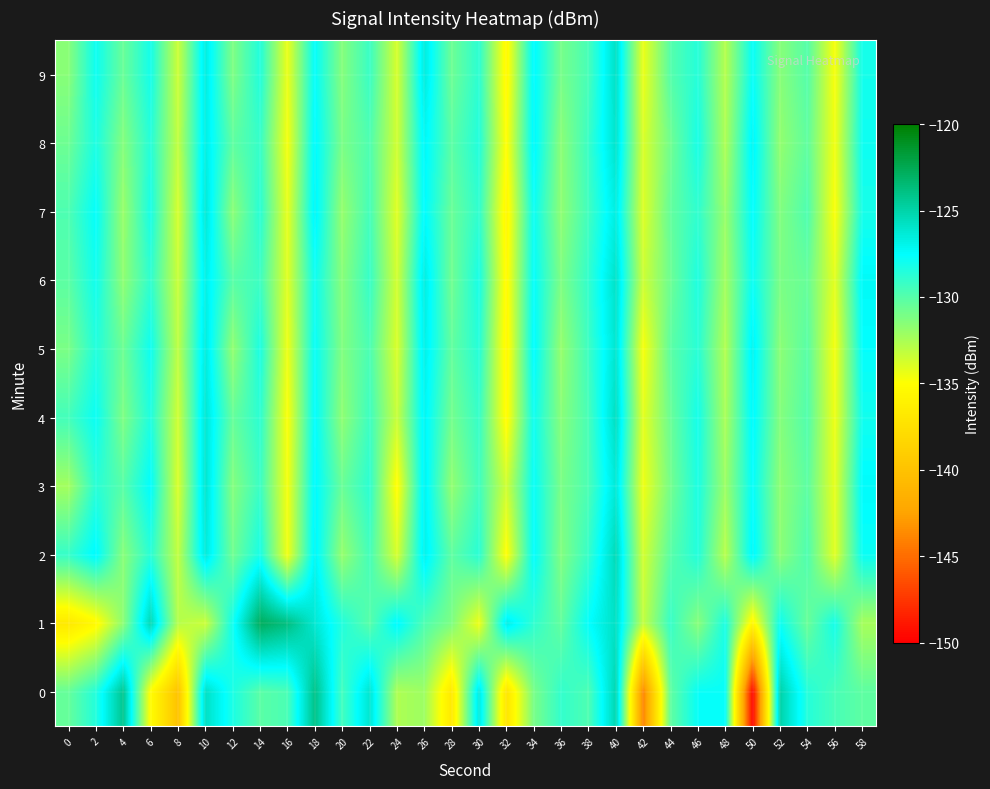

Reading left to right, transcribe all the data shown in this chart.

0: 0=-130.5	2=-128.5	4=-124.2	6=-135.2	8=-140.0	10=-125.8	12=-128.3	14=-130.1	16=-129.7	18=-124.0	20=-129.5	22=-126.1	24=-132.6	26=-132.1	28=-136.8	30=-126.4	32=-137.1	34=-131.1	36=-129.0	38=-129.8	40=-125.2	42=-144.0	44=-130.3	46=-127.7	48=-127.7	50=-149.7	52=-125.0	54=-128.6	56=-129.6	58=-130.3
1: 0=-136.8	2=-135.4	4=-131.6	6=-125.3	8=-132.8	10=-133.5	12=-128.0	14=-122.8	16=-123.8	18=-126.2	20=-128.5	22=-130.1	24=-127.3	26=-129.8	28=-131.2	30=-134.5	32=-126.7	34=-128.9	36=-130.4	38=-127.6	40=-125.8	42=-133.2	44=-129.1	46=-131.5	48=-128.3	50=-135.7	52=-127.9	54=-130.6	56=-128.1	58=-132.4
2: 0=-129.1	2=-127.3	4=-131.5	6=-128.7	8=-133.2	10=-126.4	12=-130.8	14=-128.2	16=-134.6	18=-127.1	20=-131.9	22=-129.5	24=-133.8	26=-126.9	28=-130.3	30=-128.7	32=-135.1	34=-127.5	36=-131.3	38=-129.1	40=-125.4	42=-133.7	44=-130.1	46=-128.5	48=-132.9	50=-127.2	52=-131.6	54=-129.8	56=-134.1	58=-127.8
3: 0=-132.3	2=-128.7	4=-130.1	6=-127.5	8=-133.9	10=-126.1	12=-131.4	14=-129.2	16=-134.7	18=-127.3	20=-130.6	22=-128.8	24=-135.2	26=-127.0	28=-131.8	30=-129.4	32=-133.6	34=-127.7	36=-131.1	38=-129.7	40=-126.3	42=-134.5	44=-130.9	46=-128.3	48=-132.1	50=-127.6	52=-131.7	54=-130.2	56=-134.3	58=-127.4
4: 0=-129.5	2=-127.8	4=-131.2	6=-128.4	8=-133.6	10=-126.2	12=-130.5	14=-128.8	16=-134.9	18=-127.5	20=-131.7	22=-129.3	24=-133.4	26=-127.1	28=-130.9	30=-129.1	32=-135.3	34=-127.9	36=-131.5	38=-129.6	40=-125.7	42=-134.2	44=-130.6	46=-128.1	48=-132.5	50=-127.3	52=-131.4	54=-129.9	56=-134.5	58=-128.0
5: 0=-131.1	2=-128.5	4=-130.7	6=-127.9	8=-133.1	10=-126.5	12=-131.8	14=-128.3	16=-134.5	18=-127.7	20=-131.3	22=-129.7	24=-133.9	26=-126.8	28=-130.4	30=-128.6	32=-135.6	34=-127.4	36=-131.9	38=-129.3	40=-126.1	42=-134.8	44=-130.2	46=-128.7	48=-132.7	50=-127.0	52=-131.6	54=-130.1	56=-134.7	58=-127.6
6: 0=-130.2	2=-128.0	4=-131.7	6=-128.9	8=-133.4	10=-126.8	12=-130.1	14=-129.3	16=-134.1	18=-127.9	20=-131.5	22=-129.1	24=-133.7	26=-126.6	28=-130.8	30=-128.2	32=-135.4	34=-127.6	36=-131.2	38=-129.0	40=-125.9	42=-133.5	44=-130.7	46=-128.4	48=-132.3	50=-127.8	52=-131.1	54=-130.5	56=-134.2	58=-127.3
7: 0=-129.8	2=-127.6	4=-132.0	6=-128.2	8=-133.8	10=-126.3	12=-131.6	14=-128.7	16=-134.3	18=-127.1	20=-131.9	22=-129.5	24=-134.1	26=-127.4	28=-130.6	30=-128.9	32=-135.7	34=-127.8	36=-131.7	38=-129.4	40=-126.6	42=-134.0	44=-130.4	46=-128.9	48=-132.0	50=-127.5	52=-131.3	54=-129.8	56=-134.9	58=-128.2
8: 0=-130.7	2=-128.3	4=-131.4	6=-128.6	8=-133.2	10=-126.7	12=-130.3	14=-129.1	16=-134.7	18=-127.3	20=-131.1	22=-129.8	24=-133.6	26=-127.2	28=-130.2	30=-128.5	32=-135.1	34=-127.2	36=-131.6	38=-129.2	40=-126.0	42=-133.9	44=-130.8	46=-128.2	48=-132.6	50=-127.1	52=-131.8	54=-130.3	56=-134.6	58=-127.9
9: 0=-131.5	2=-127.9	4=-130.6	6=-128.1	8=-133.5	10=-126.6	12=-131.2	14=-128.5	16=-134.4	18=-127.6	20=-131.4	22=-129.2	24=-133.8	26=-126.5	28=-130.7	30=-128.8	32=-135.5	34=-127.3	36=-131.0	38=-129.6	40=-125.8	42=-134.4	44=-130.0	46=-128.6	48=-132.8	50=-127.7	52=-131.5	54=-130.0	56=-134.8	58=-128.1